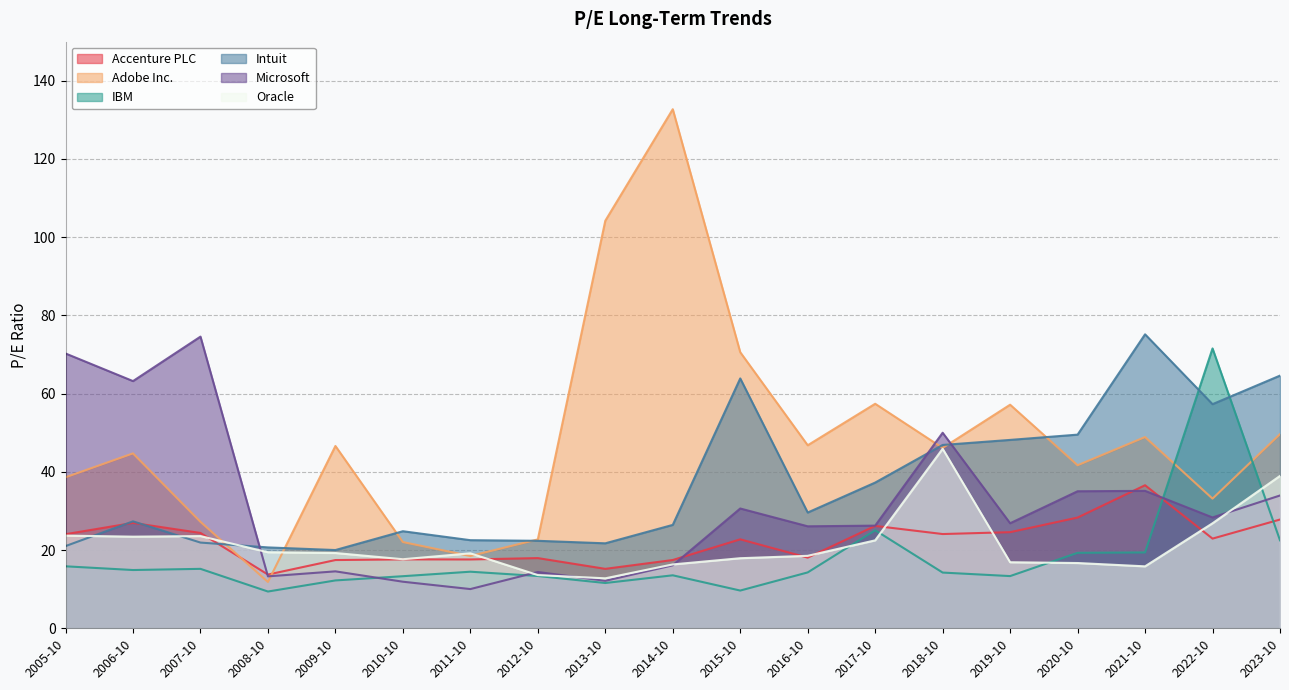

At 2009-10, list the series in order from largest to smallest.

Adobe Inc., Intuit, Oracle, Accenture PLC, Microsoft, IBM